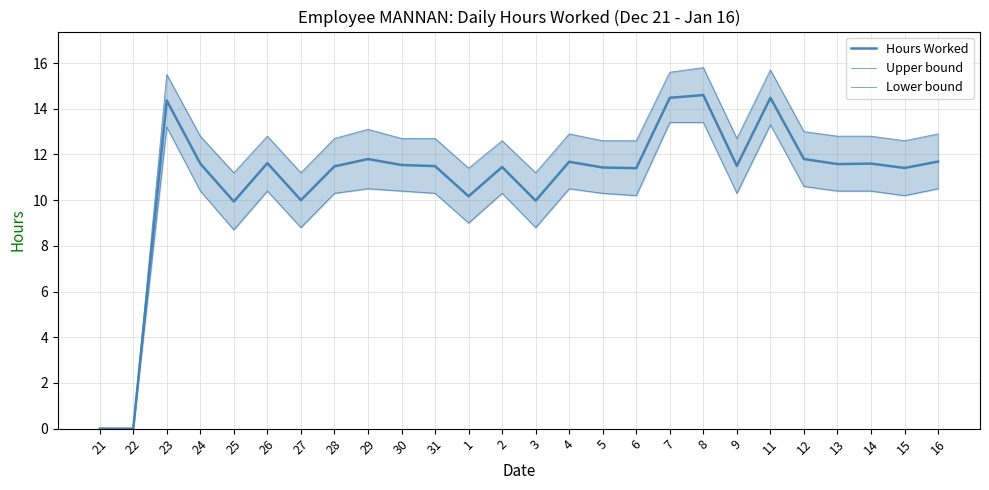

Is it true that Hours Worked equals 7.2 at 14?

False